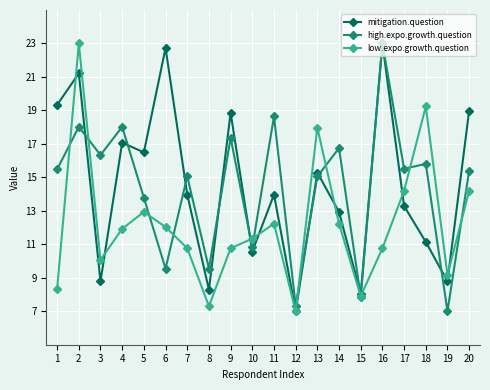

Does the chart have visible grid lines?

Yes